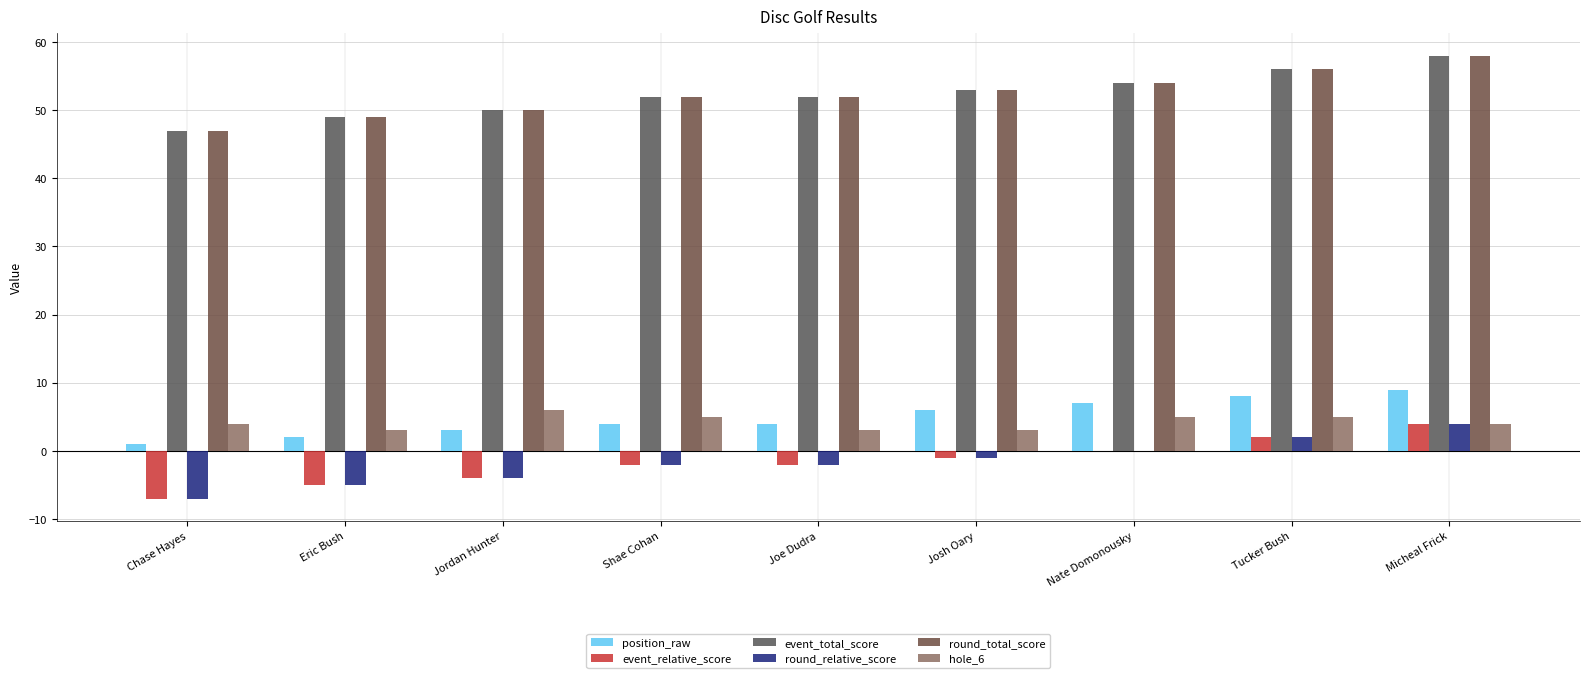

Reading left to right, extract all data points from this chart.

position_raw: Chase Hayes=1	Eric Bush=2	Jordan Hunter=3	Shae Cohan=4	Joe Dudra=4	Josh Oary=6	Nate Domonousky=7	Tucker Bush=8	Micheal Frick=9
event_relative_score: Chase Hayes=-7	Eric Bush=-5	Jordan Hunter=-4	Shae Cohan=-2	Joe Dudra=-2	Josh Oary=-1	Nate Domonousky=0	Tucker Bush=2	Micheal Frick=4
event_total_score: Chase Hayes=47	Eric Bush=49	Jordan Hunter=50	Shae Cohan=52	Joe Dudra=52	Josh Oary=53	Nate Domonousky=54	Tucker Bush=56	Micheal Frick=58
round_relative_score: Chase Hayes=-7	Eric Bush=-5	Jordan Hunter=-4	Shae Cohan=-2	Joe Dudra=-2	Josh Oary=-1	Nate Domonousky=0	Tucker Bush=2	Micheal Frick=4
round_total_score: Chase Hayes=47	Eric Bush=49	Jordan Hunter=50	Shae Cohan=52	Joe Dudra=52	Josh Oary=53	Nate Domonousky=54	Tucker Bush=56	Micheal Frick=58
hole_6: Chase Hayes=4	Eric Bush=3	Jordan Hunter=6	Shae Cohan=5	Joe Dudra=3	Josh Oary=3	Nate Domonousky=5	Tucker Bush=5	Micheal Frick=4